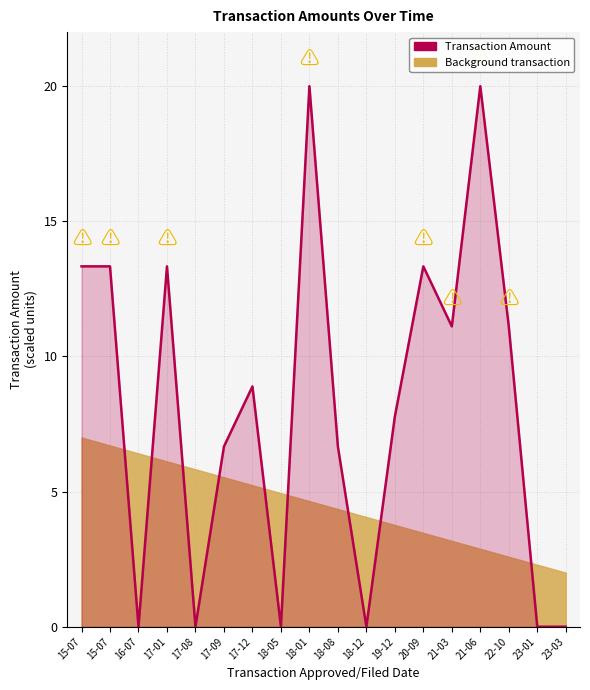

What is the sum of the values at 17-12 and 21-03?

20.0